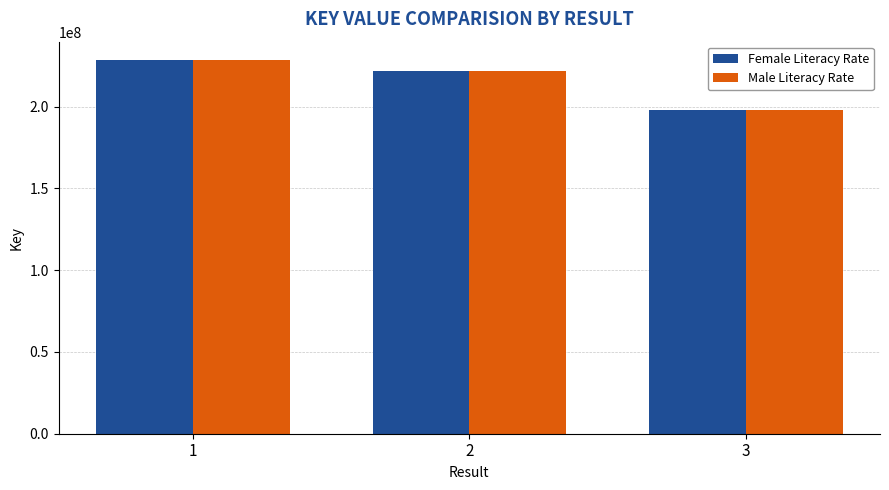

How many data points in Female Literacy Rate are less than 221889569?

1